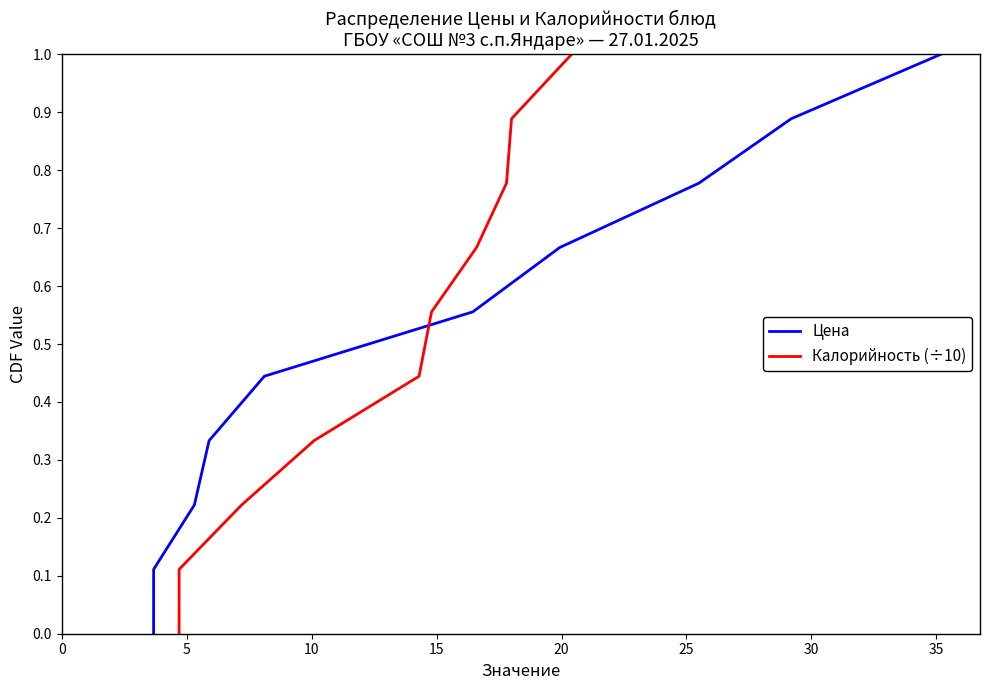

Which has a higher value, 20 or 15?

20